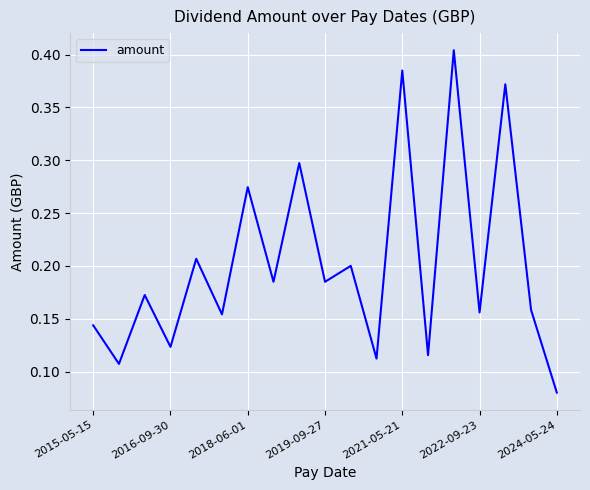

True or false: the data has more than 1 interior local peaks.

True